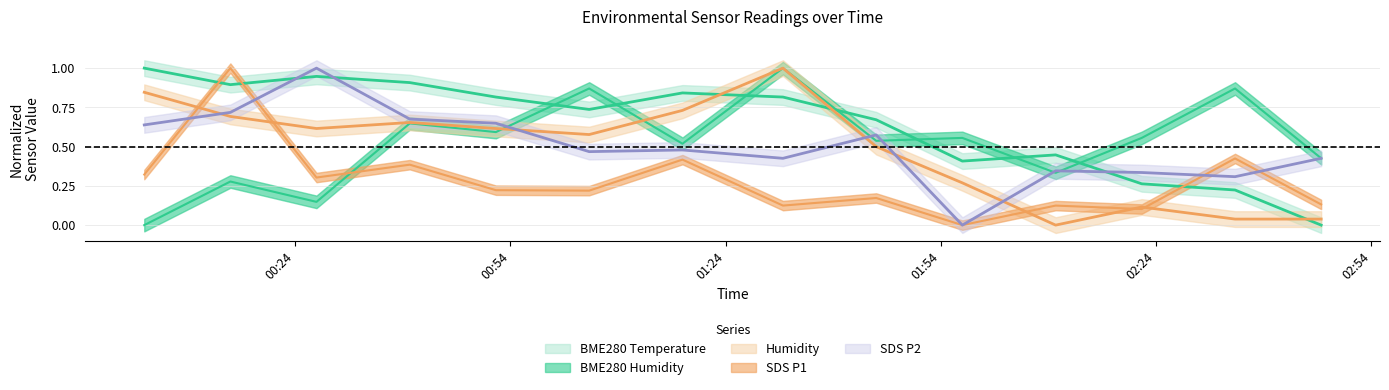

What are all the series names shown in the legend?

BME280_temperature, BME280_humidity, Humidity, SDS_P1, SDS_P2